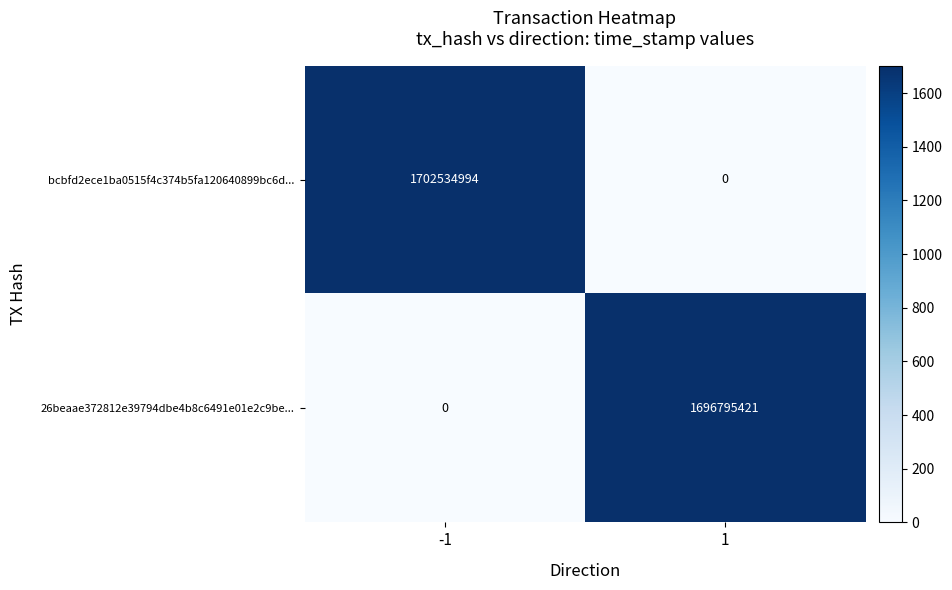

Count the number of categories in the chart.

2